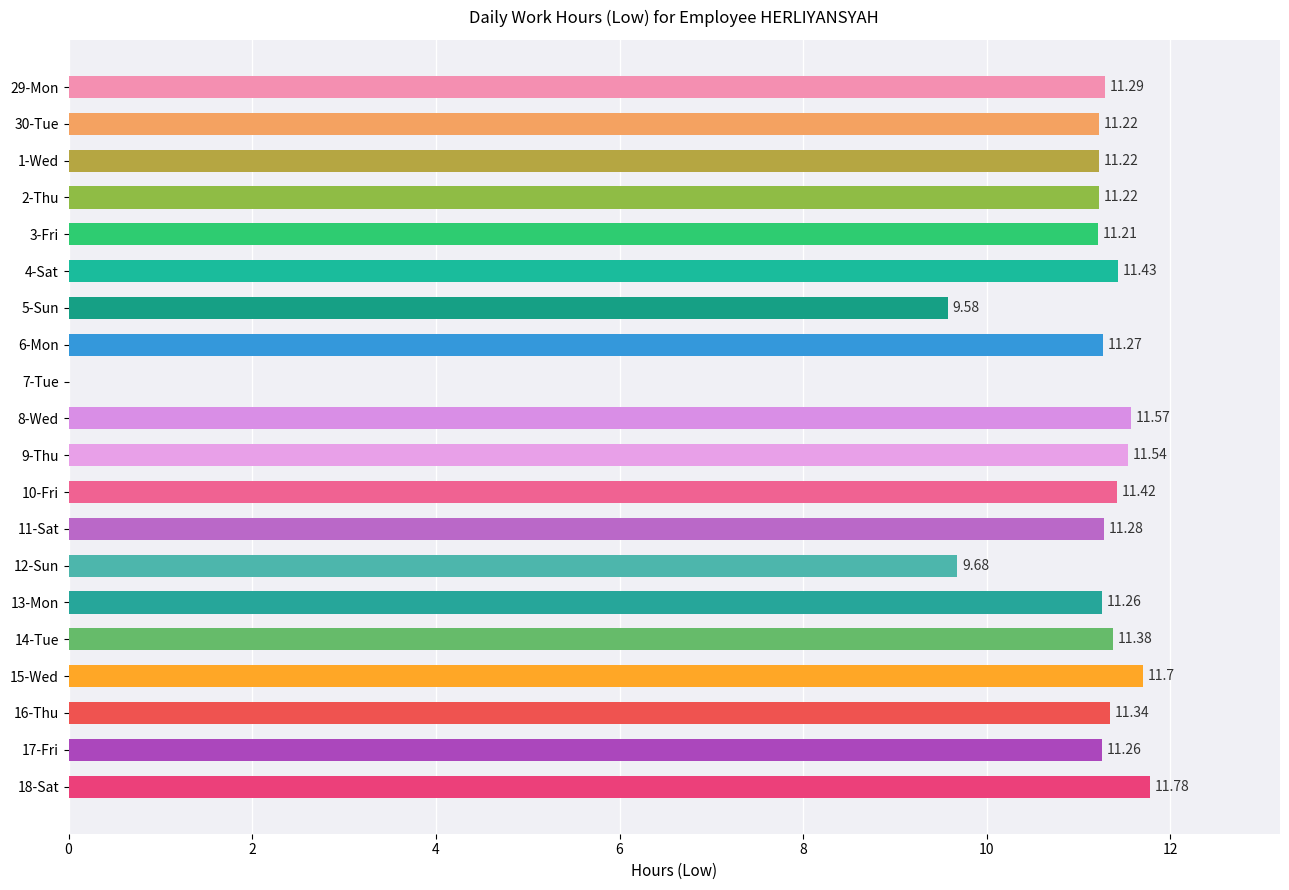

Which has a higher value, 6-Mon or 4-Sat?

4-Sat